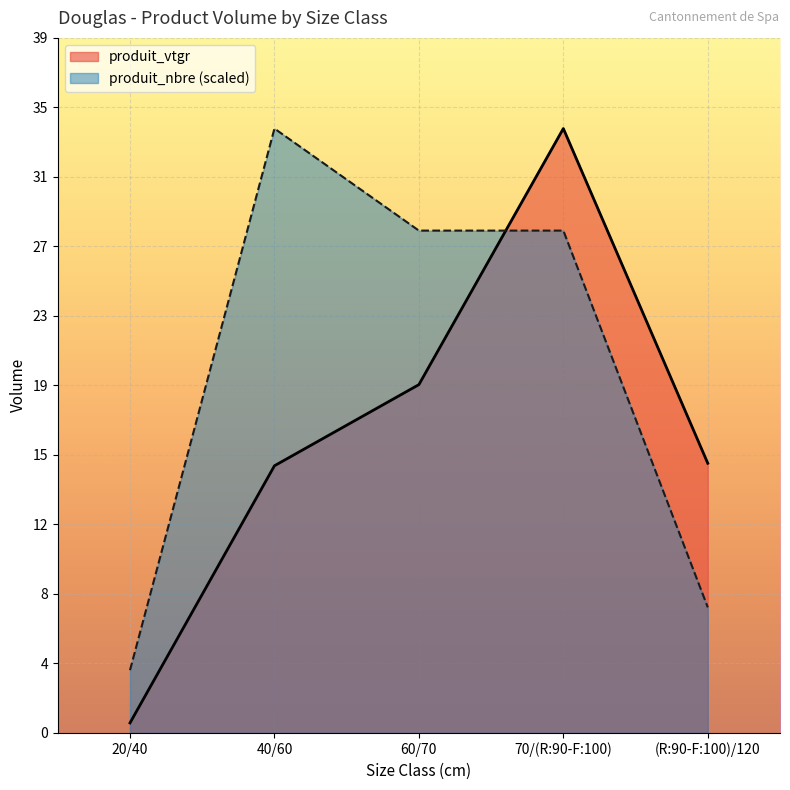

What are all the series names shown in the legend?

produit_vtgr, produit_nbre (scaled)